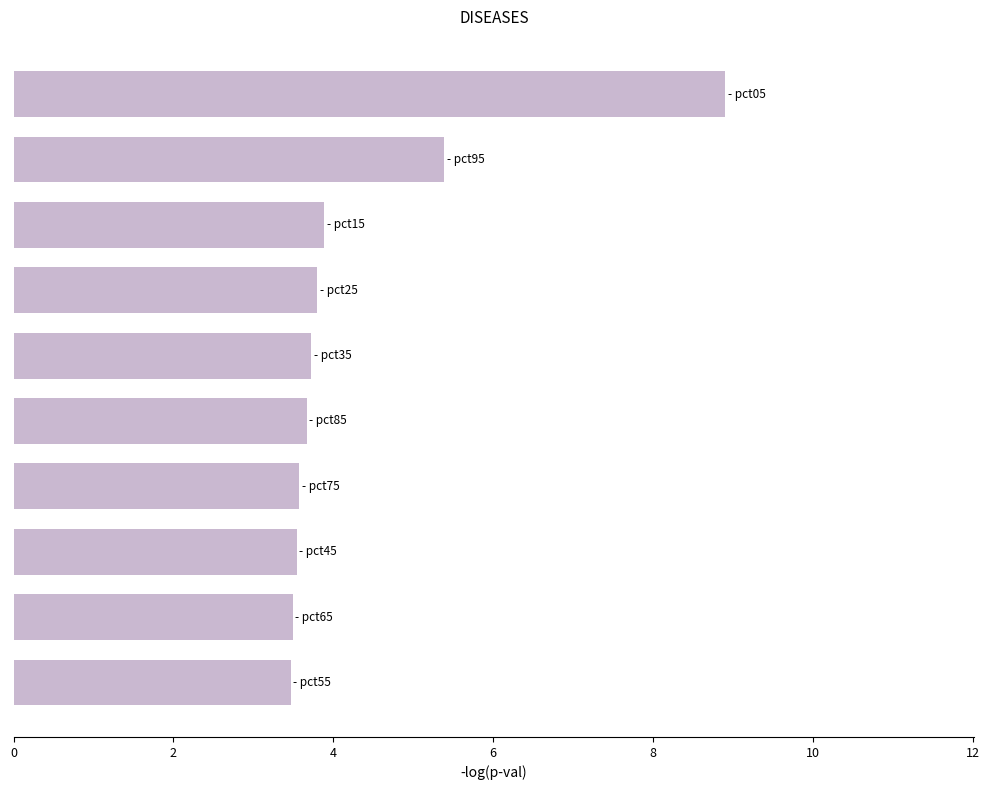

What is the difference between the maximum and second lowest values?

5.4